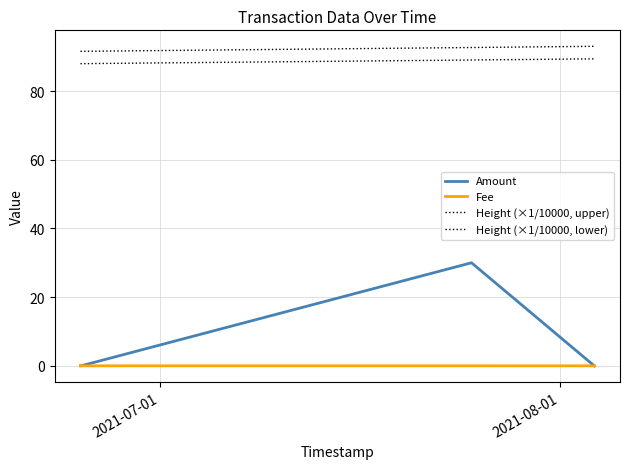

Is this an area chart (filled region under the line)?

No